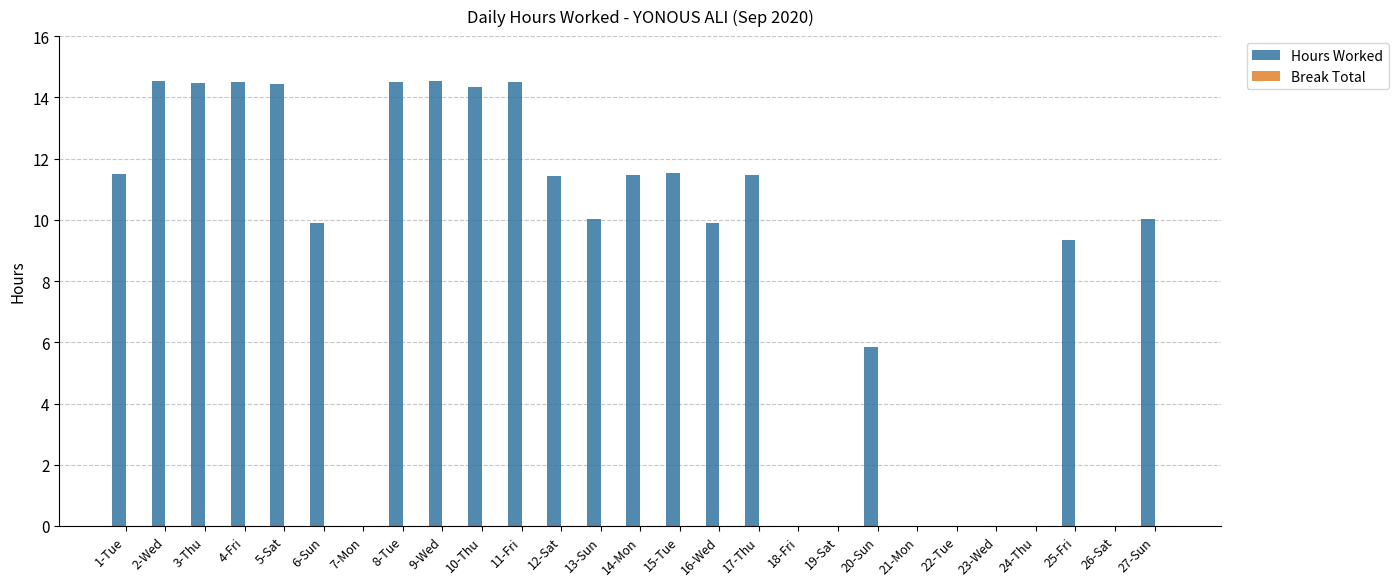

What is the maximum value shown in the chart?

14.5